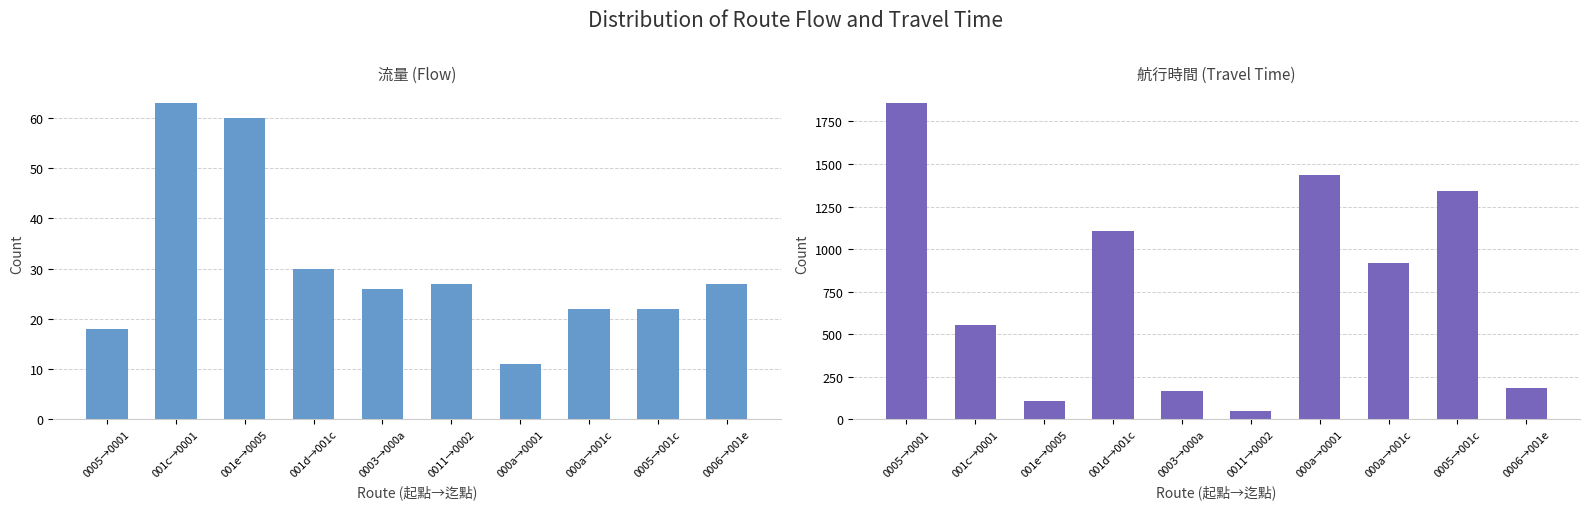

What is the label of the 1st bar from the right?

0006→001e